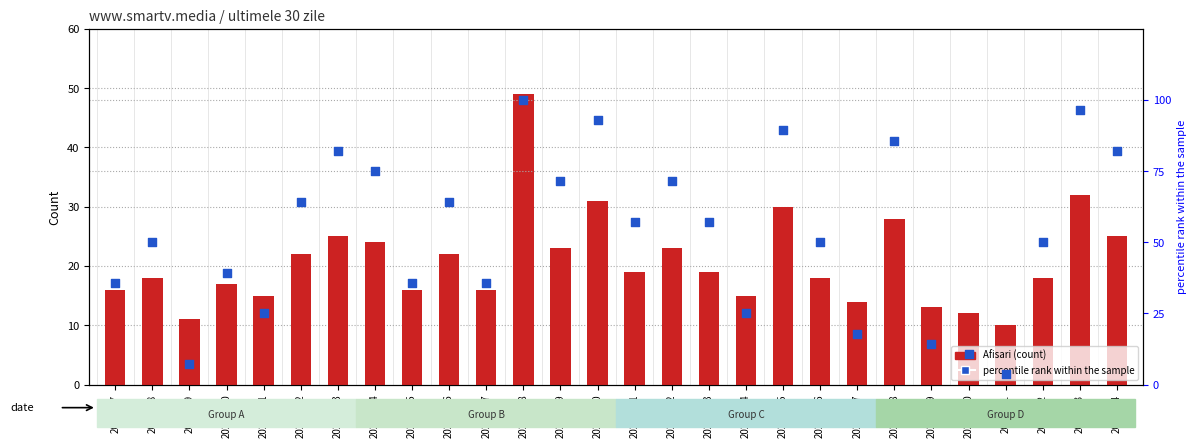

Which series reaches the minimum Y coordinate?

percentile rank within the sample